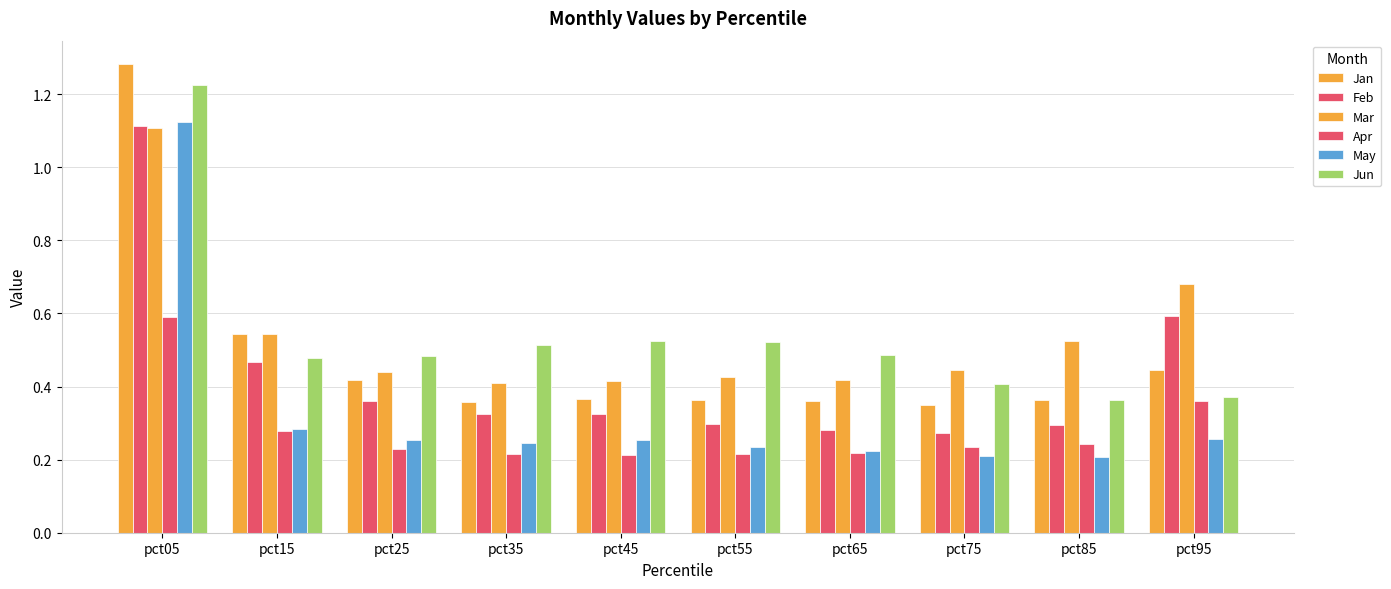

What is the sum of the Mar values at pct45 and pct85?

0.9